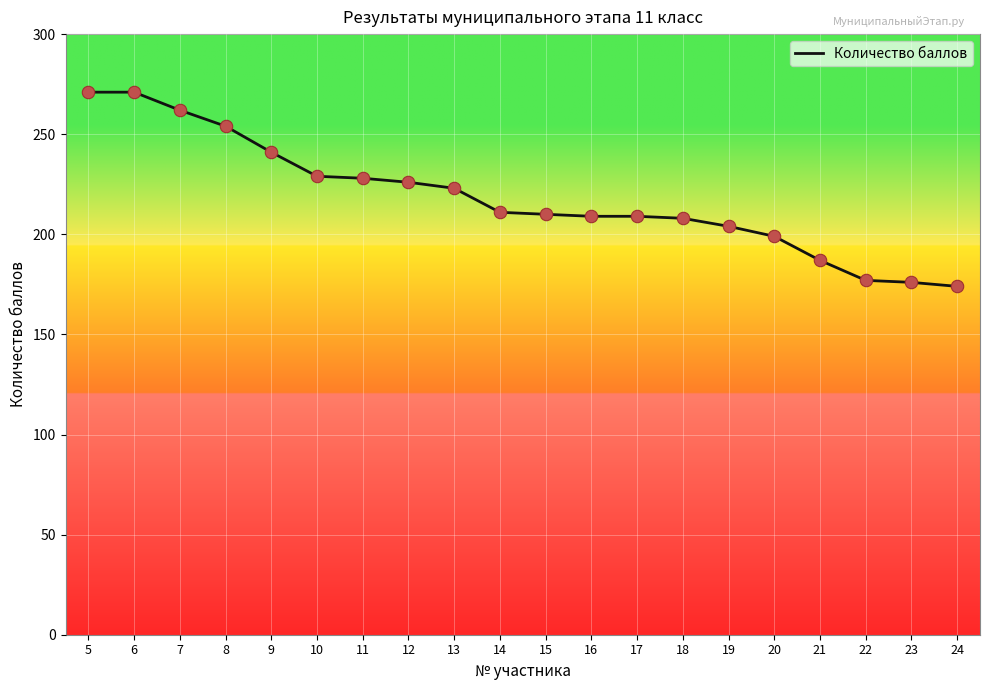

Between 13 and 17, which is larger?

13